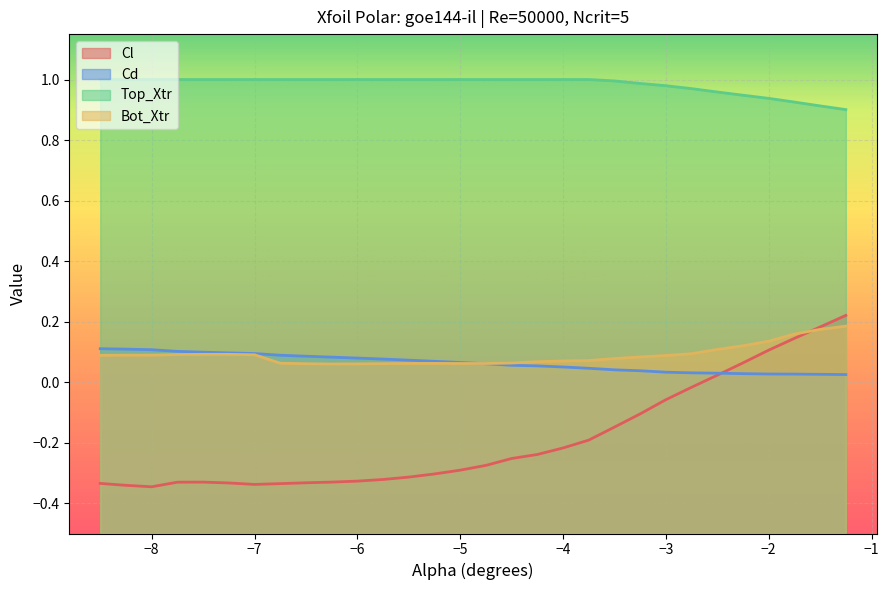

True or false: Top_Xtr and Bot_Xtr cross at least once.

False